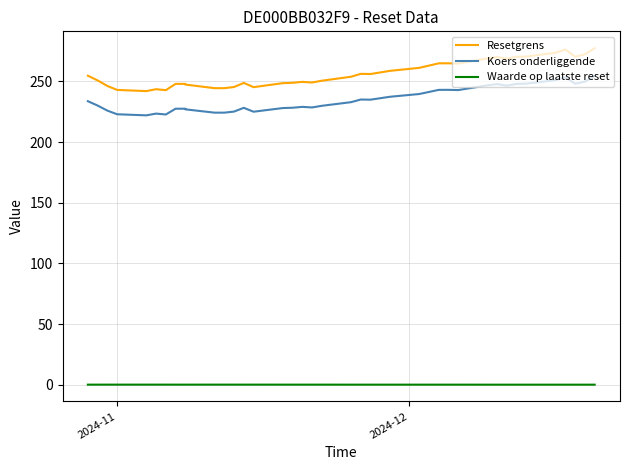

The value of Resetgrens at 4 is 370.8. True or false?

False